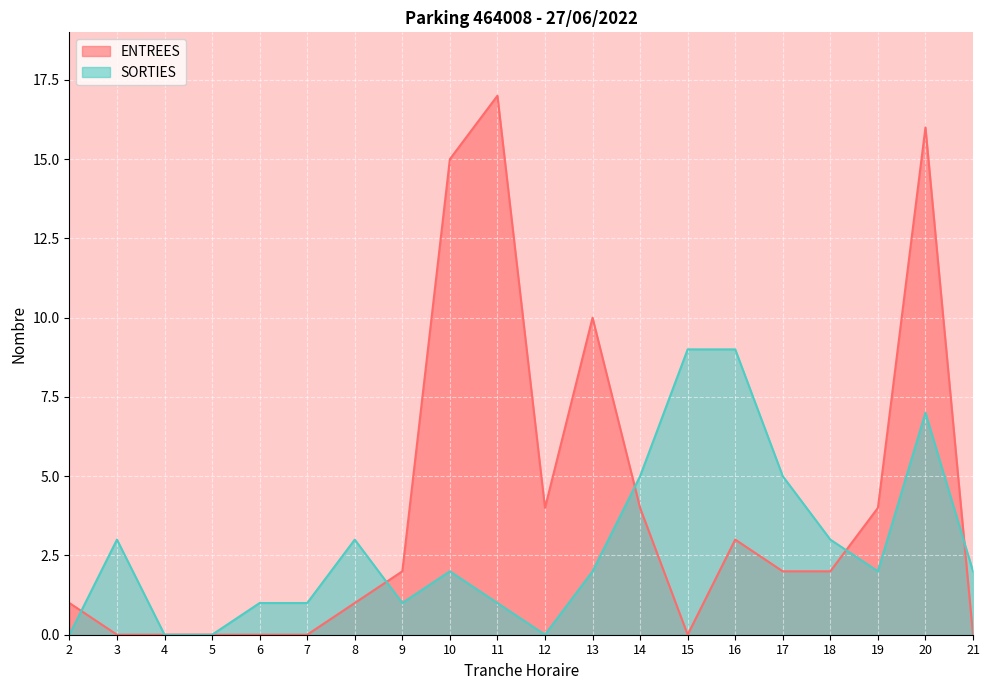

Is it true that SORTIES equals 5 at 14?

True